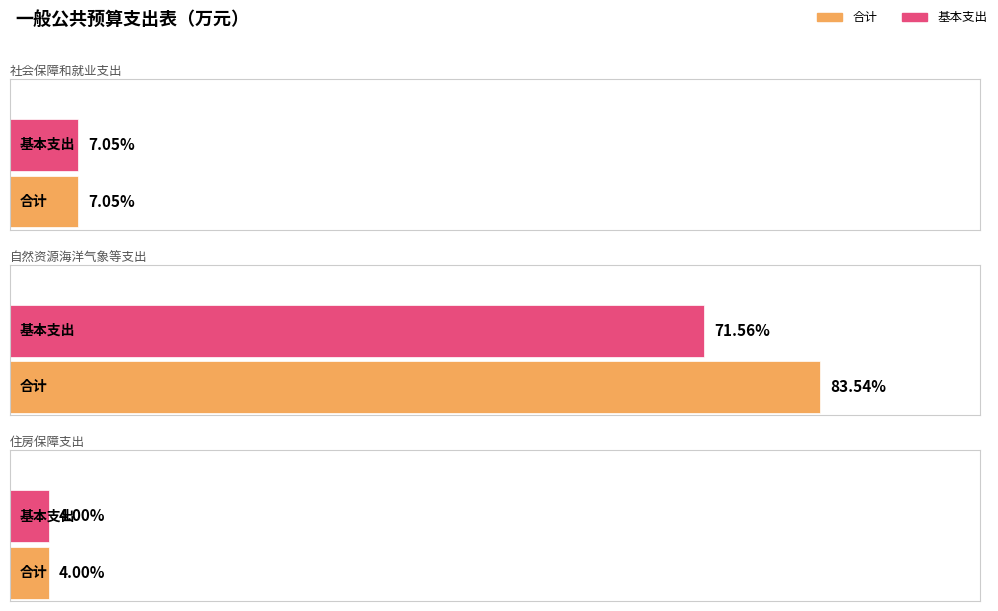

At which category is the sum across all series the highest?

自然资源海洋气象等支出